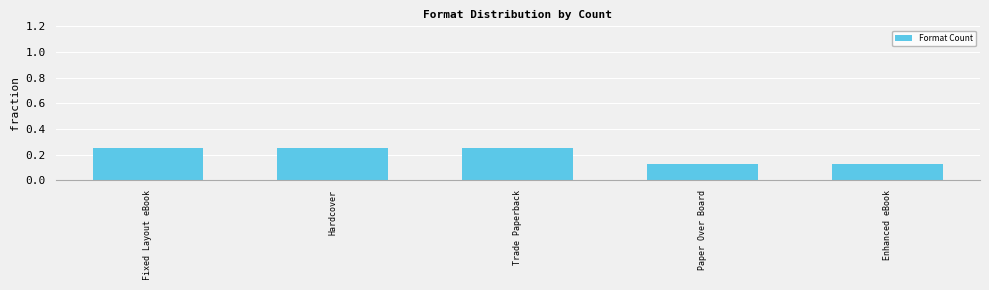

What is the sum of all values?

1.0